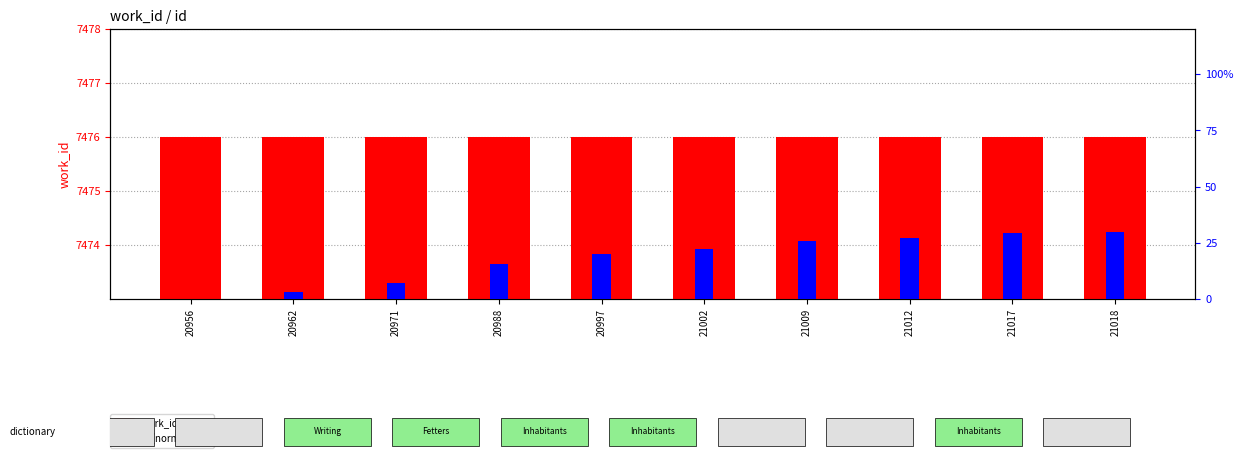

Which series has the largest total across all categories?

work_id